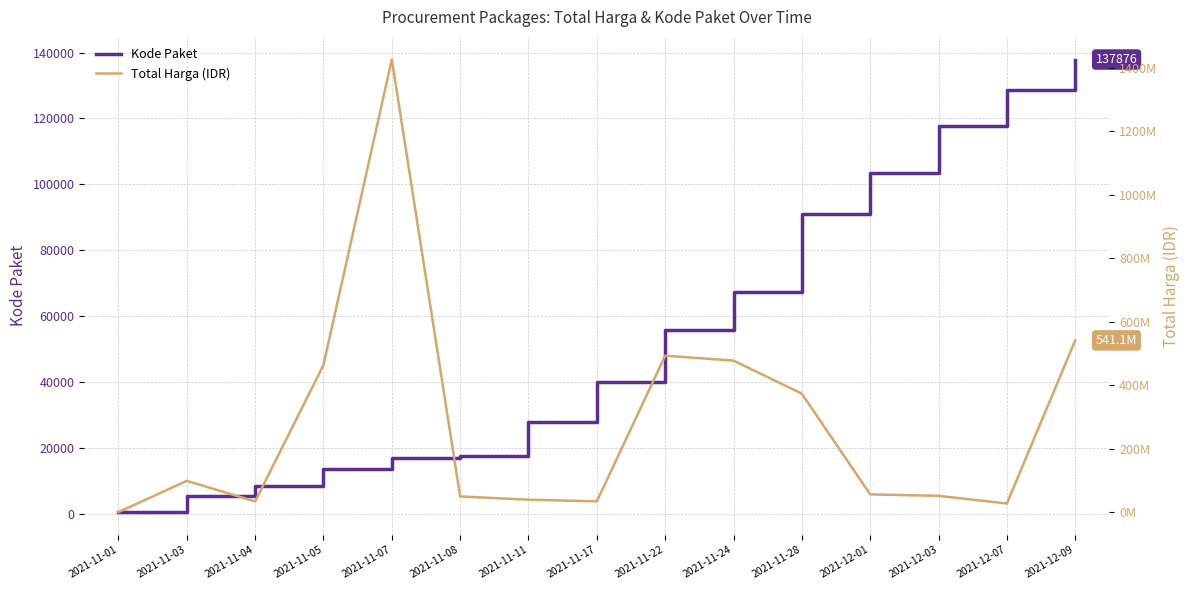

What is the total value across all series at 2021-12-03?

51718783